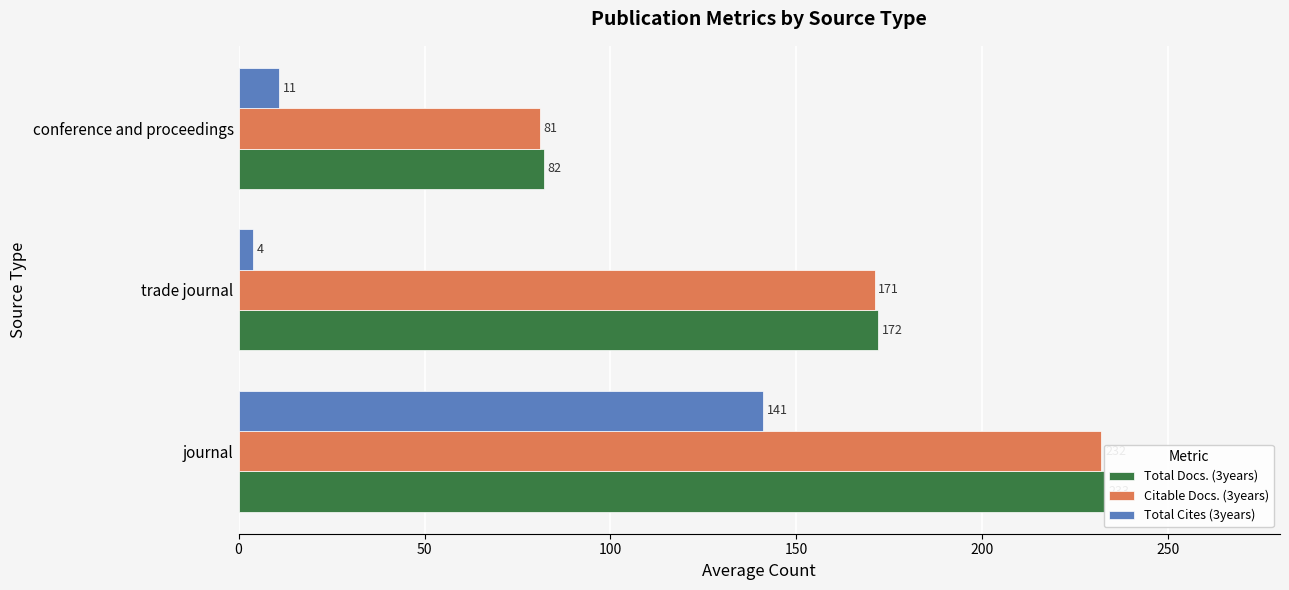

Are the bars grouped side by side (vs. stacked)?

Yes